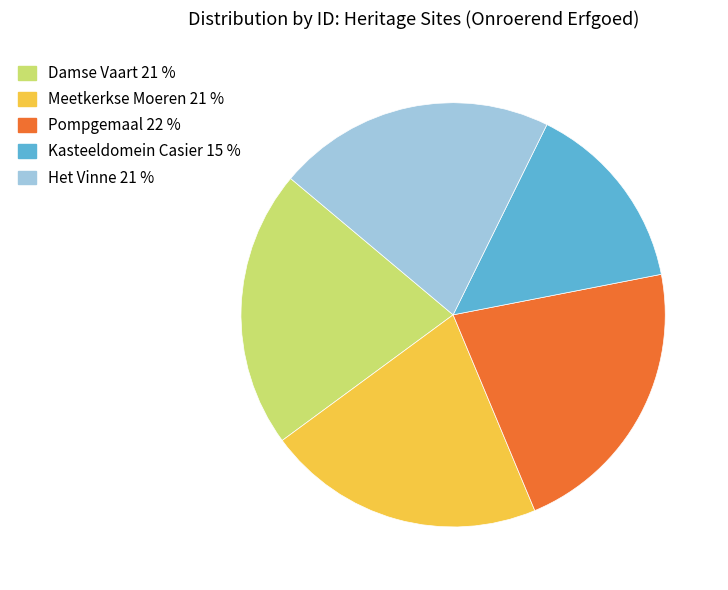

Is there a majority slice in this chart?

No